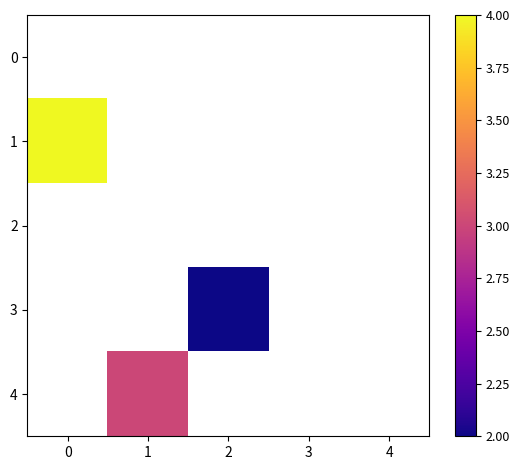

Rank the categories by 0 value from highest to lowest.

0, 1, 2, 3, 4